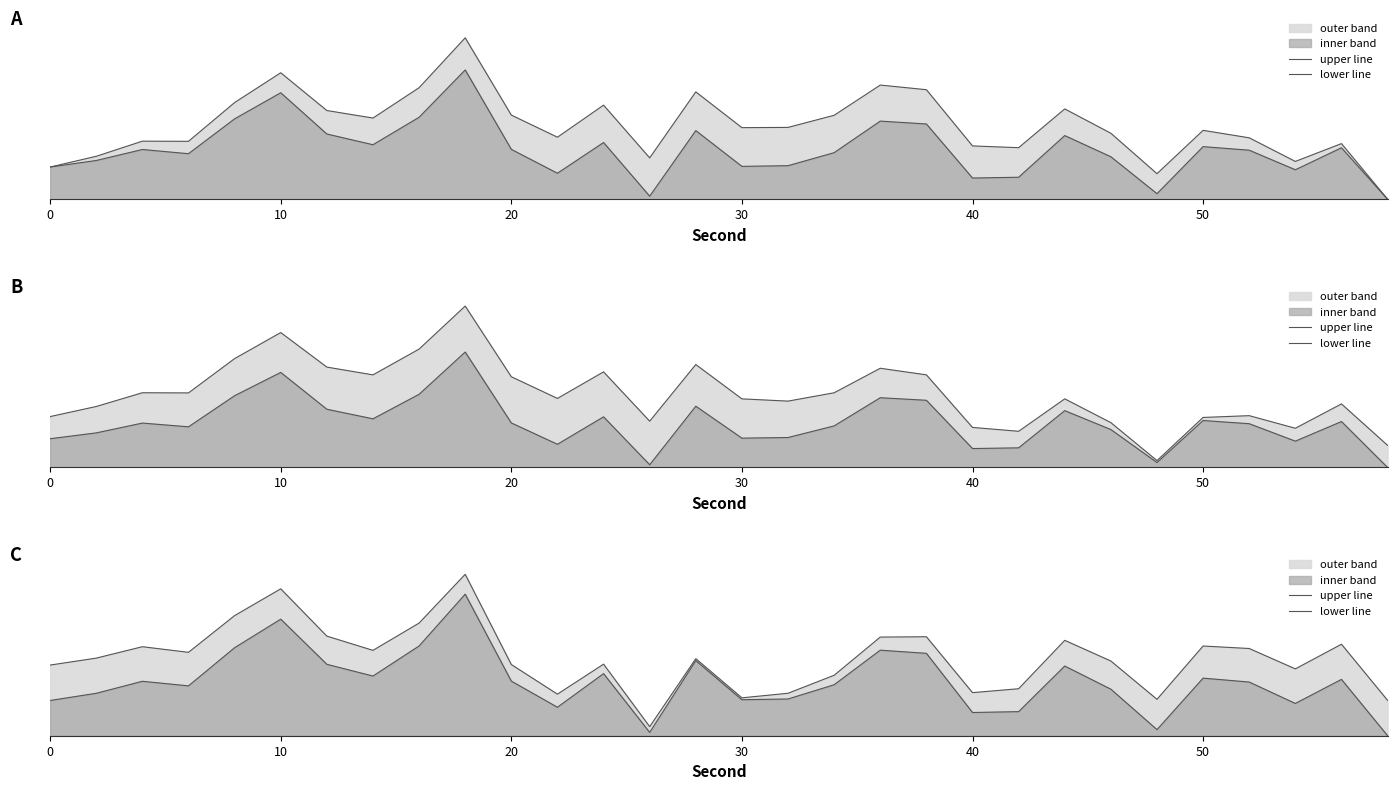

Reading right to left, list all the values displayed in this chart.

upper line: 0.2	0.6	0.5	0.6	0.6	0.3	0.5	0.7	0.3	0.3	0.7	0.7	0.4	0.3	0.3	0.5	0.1	0.5	0.3	0.5	1.1	0.8	0.6	0.7	1.0	0.8	0.6	0.6	0.5	0.5
lower line: 0.0	0.4	0.2	0.4	0.4	0.0	0.3	0.5	0.2	0.2	0.6	0.6	0.4	0.3	0.3	0.5	0.0	0.4	0.2	0.4	1.0	0.6	0.4	0.5	0.8	0.6	0.4	0.4	0.3	0.2